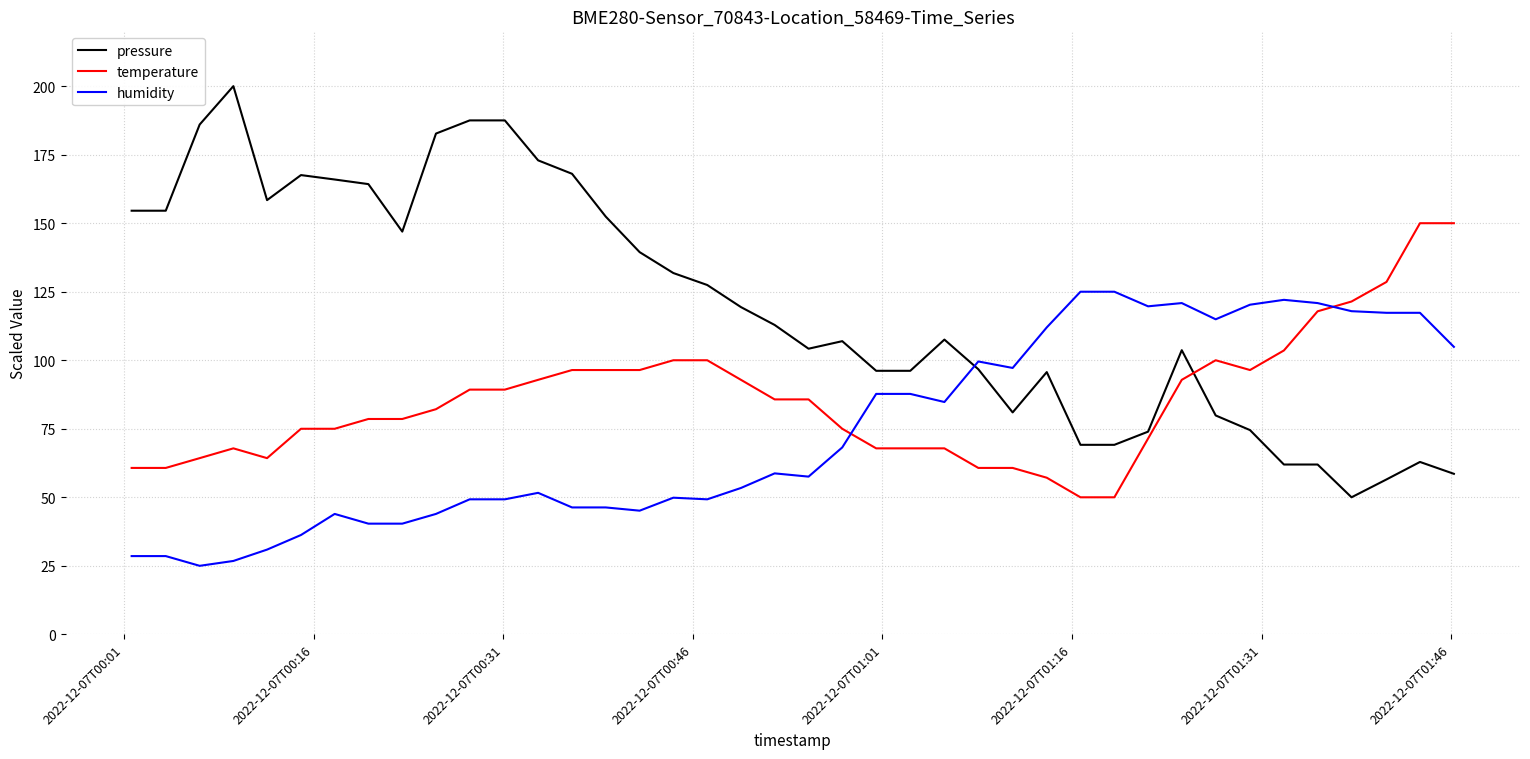

What is the sum of all temperature values?

3421.4